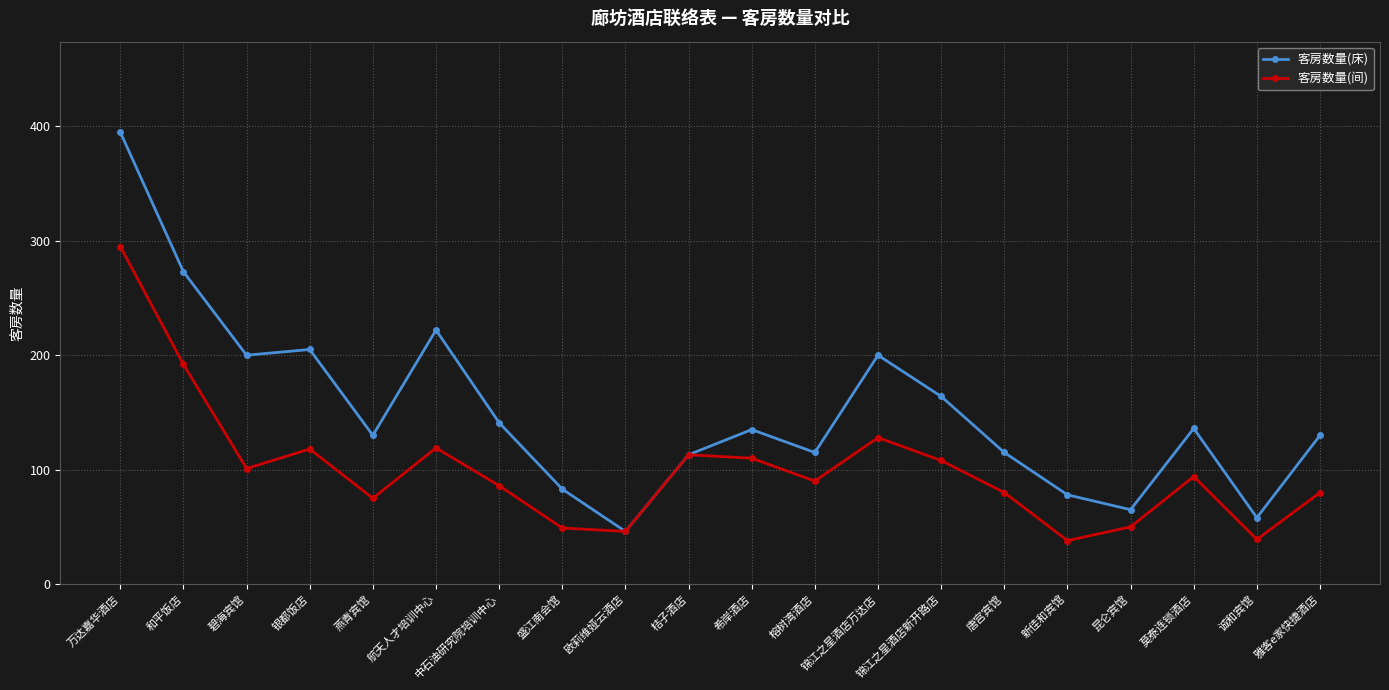

Where is the first local maximum for 客房数量(间)?

银都饭店